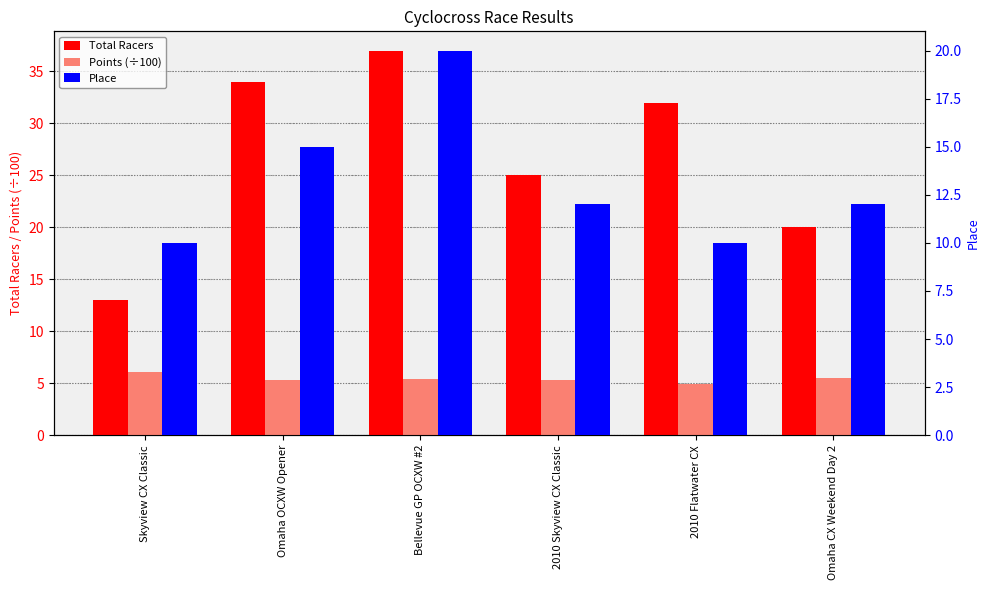

Reading right to left, list all the values displayed in this chart.

Total Racers: 20.0	32.0	25.0	37.0	34.0	13.0
Points (÷100): 5.5	4.9	5.3	5.4	5.3	6.0
Place: 12.0	10.0	12.0	20.0	15.0	10.0